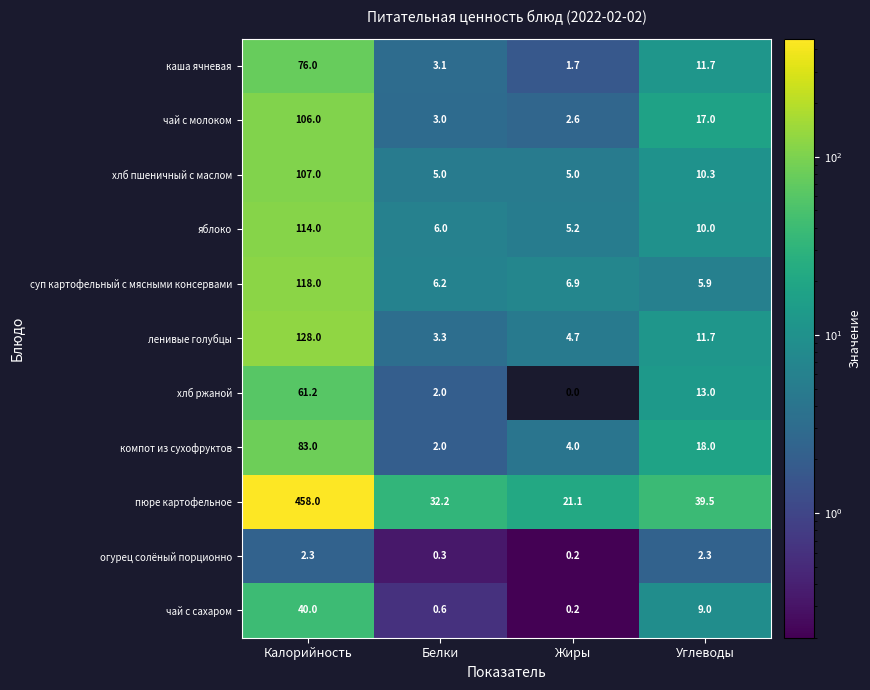

At which category does the chart reach its minimum across all series?

Жиры